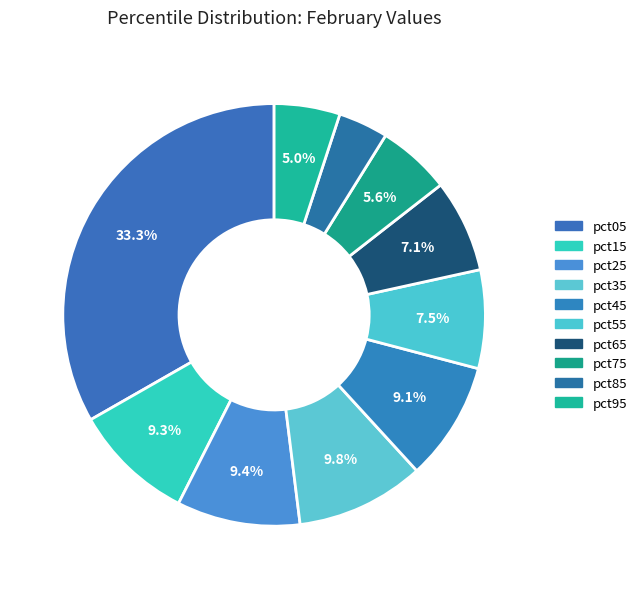

What percentage is NOT represented by pct45?

90.9%